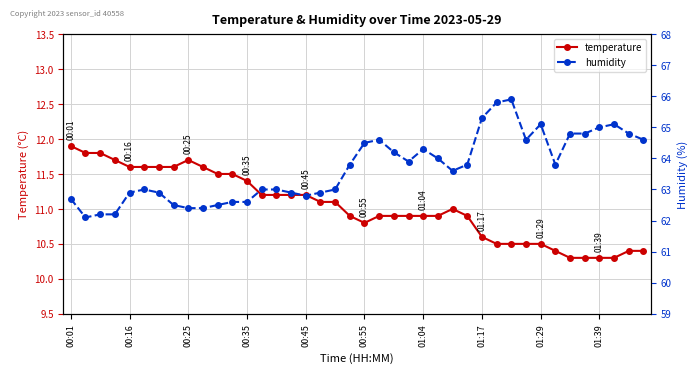

Which category has the lowest value across all series?

34